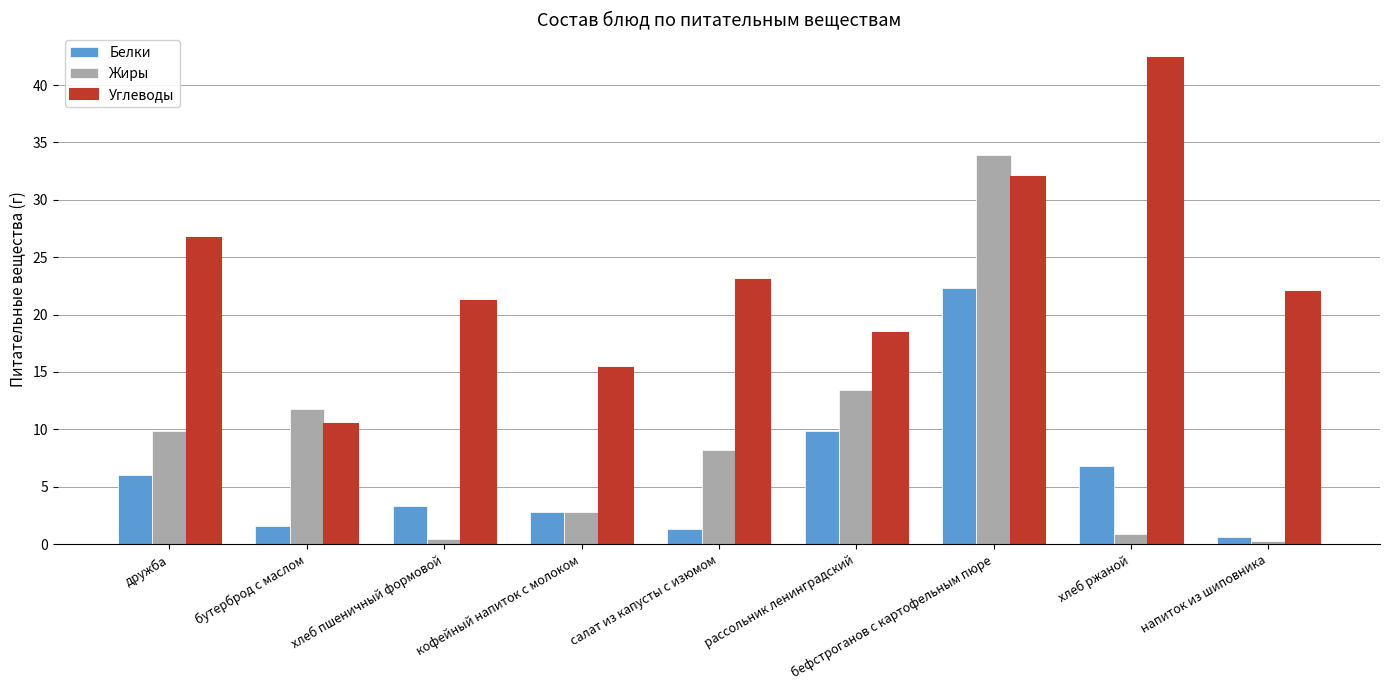

What is the value of the Жиры bar at the 7th from the left?

33.9